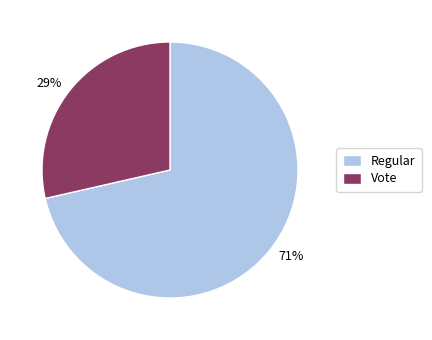

What is the largest slice in the pie chart?

Regular